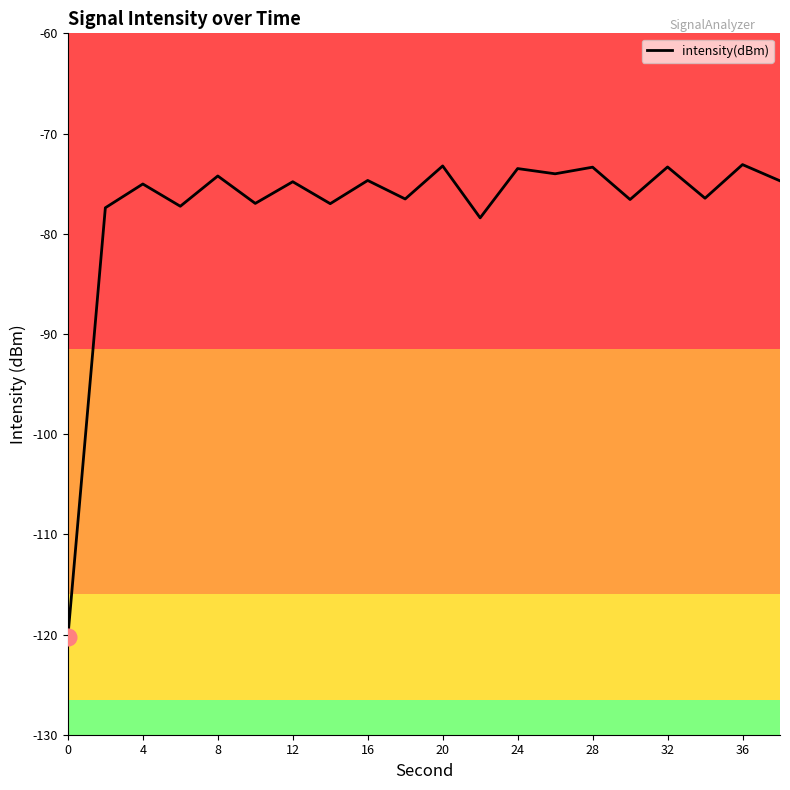

True or false: the data has more than 1 interior local peaks.

True